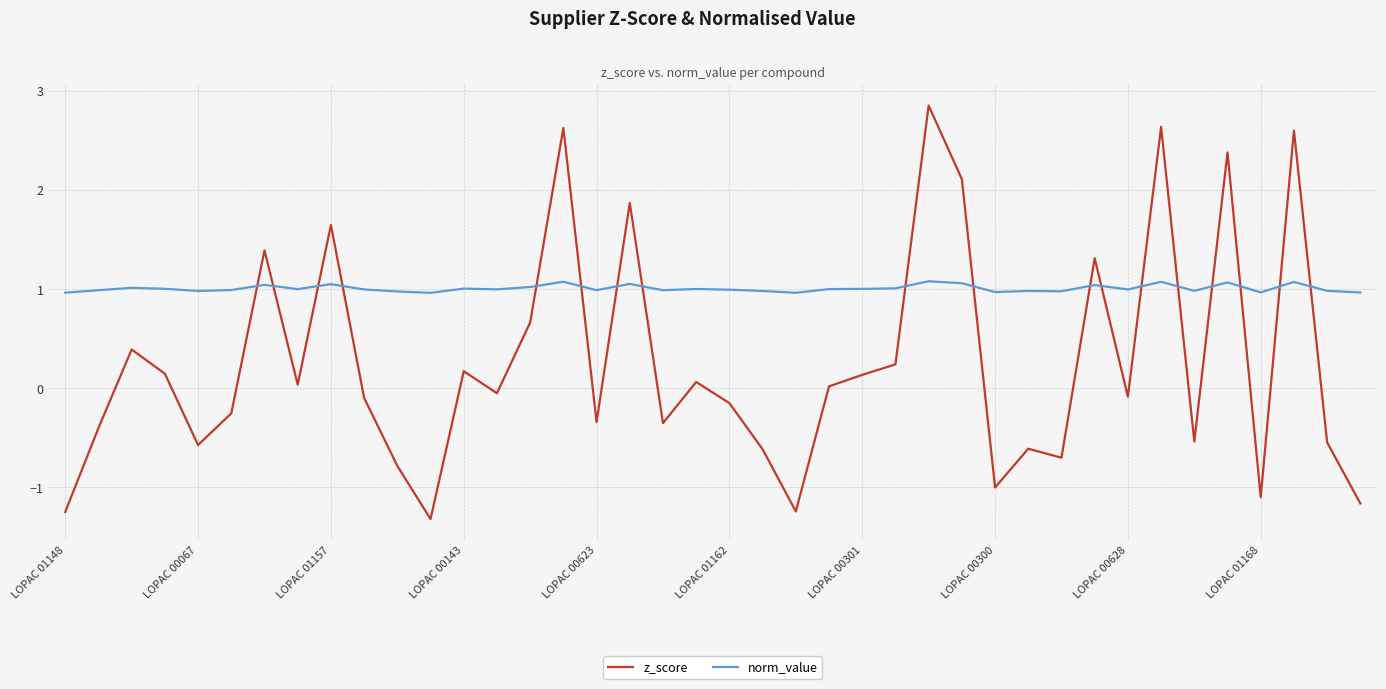

Which series has the largest total across all categories?

norm_value